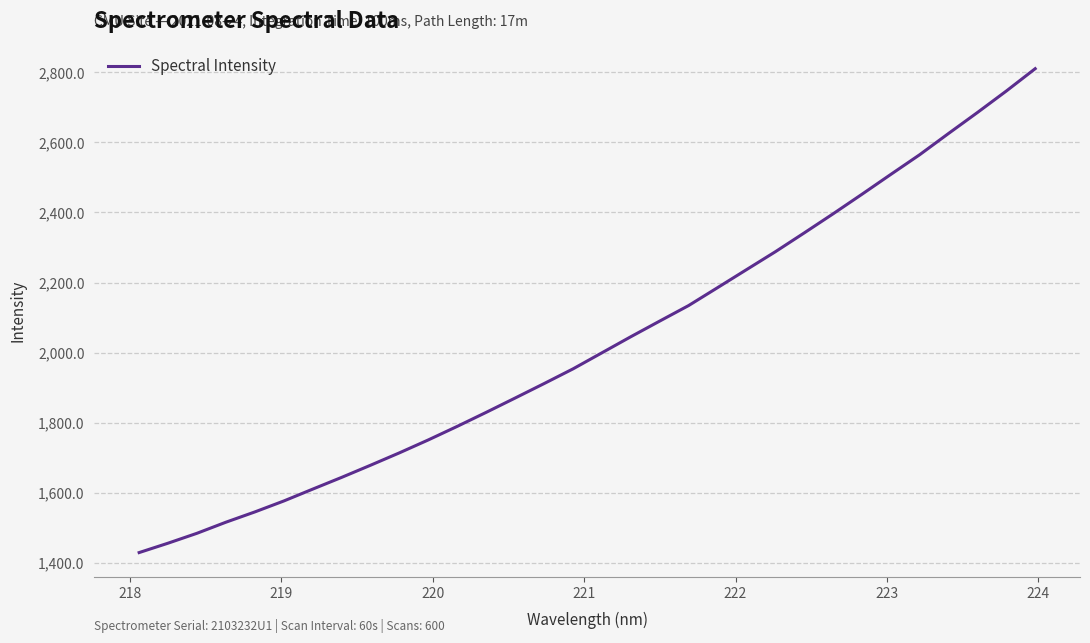

What is the difference between the second highest and second lowest values?

1289.9